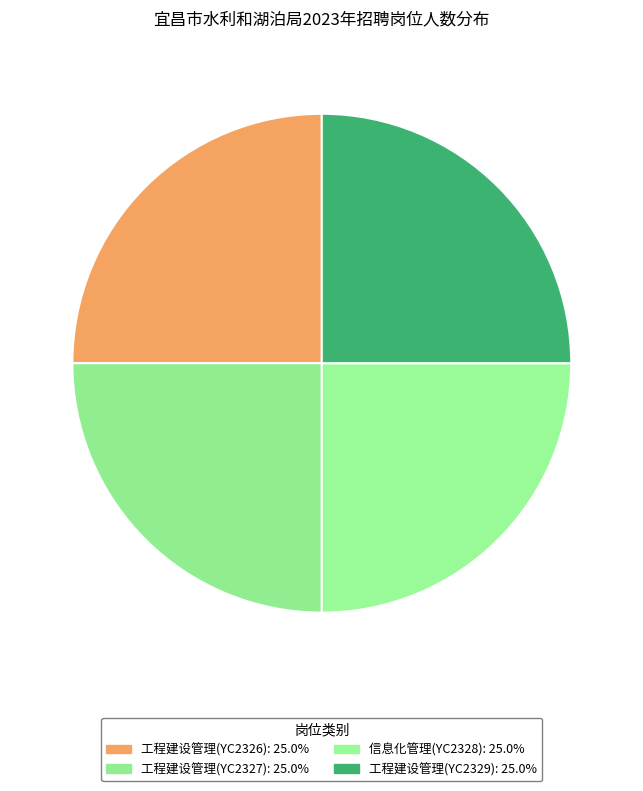

How many segments does this pie chart have?

4